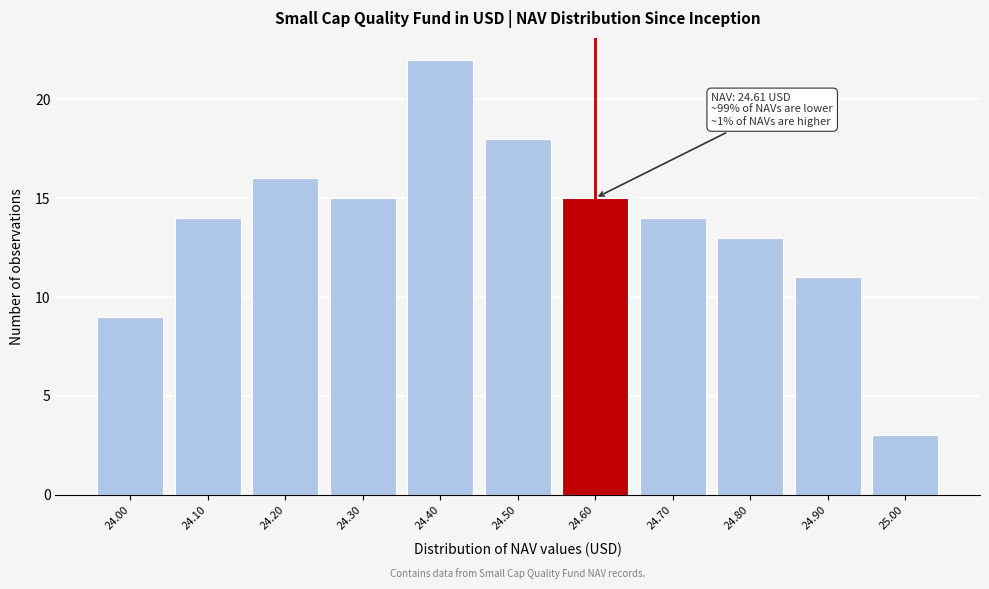

Reading left to right, extract all data points from this chart.

24.00=9	24.10=14	24.20=16	24.30=15	24.40=22	24.50=18	24.60=15	24.70=14	24.80=13	24.90=11	25.00=3